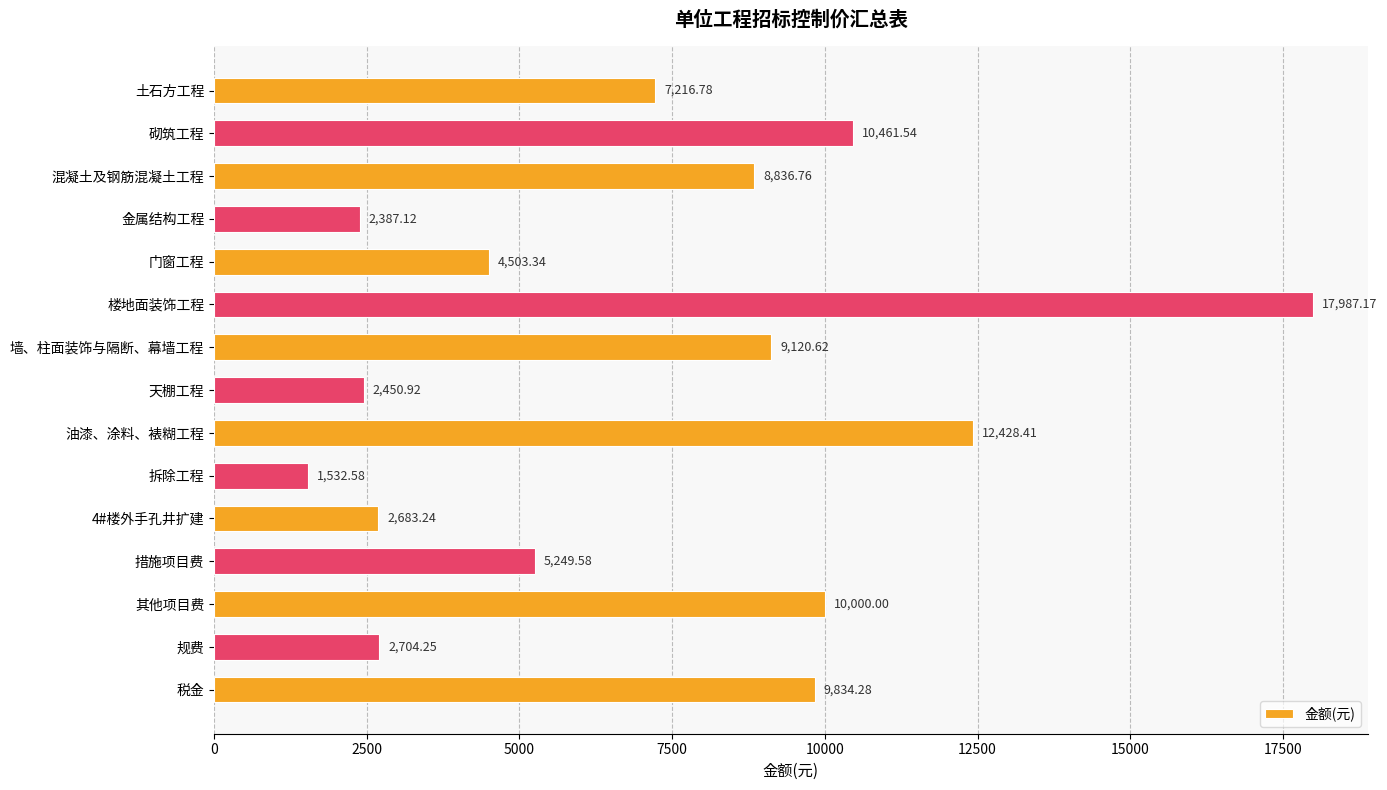

Rank the categories by value from highest to lowest.

楼地面装饰工程, 油漆、涂料、裱糊工程, 砌筑工程, 其他项目费, 税金, 墙、柱面装饰与隔断、幕墙工程, 混凝土及钢筋混凝土工程, 土石方工程, 措施项目费, 门窗工程, 规费, 4#楼外手孔井扩建, 天棚工程, 金属结构工程, 拆除工程